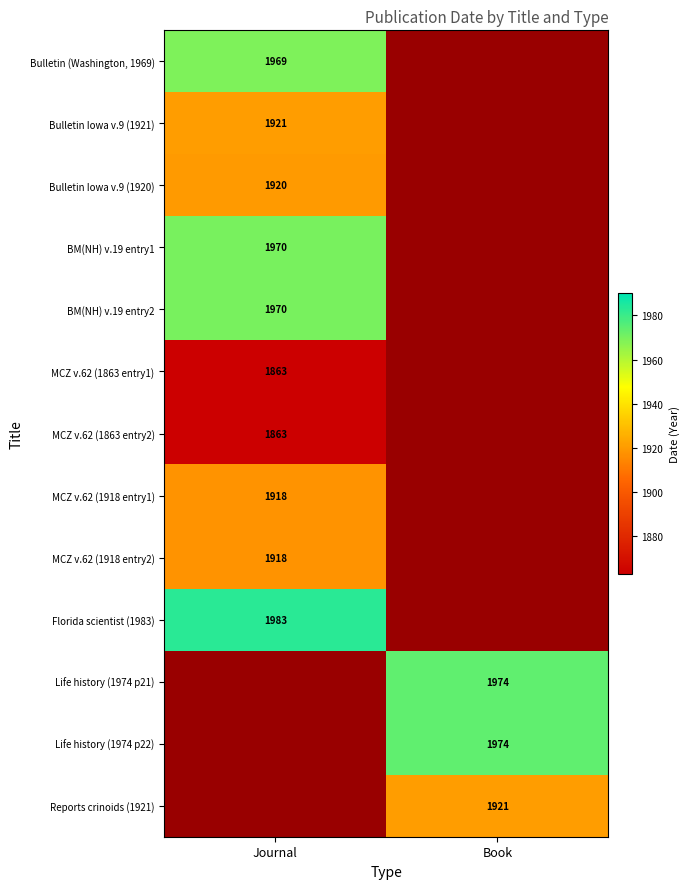

At how many categories does at least one series exceed 1906?

2